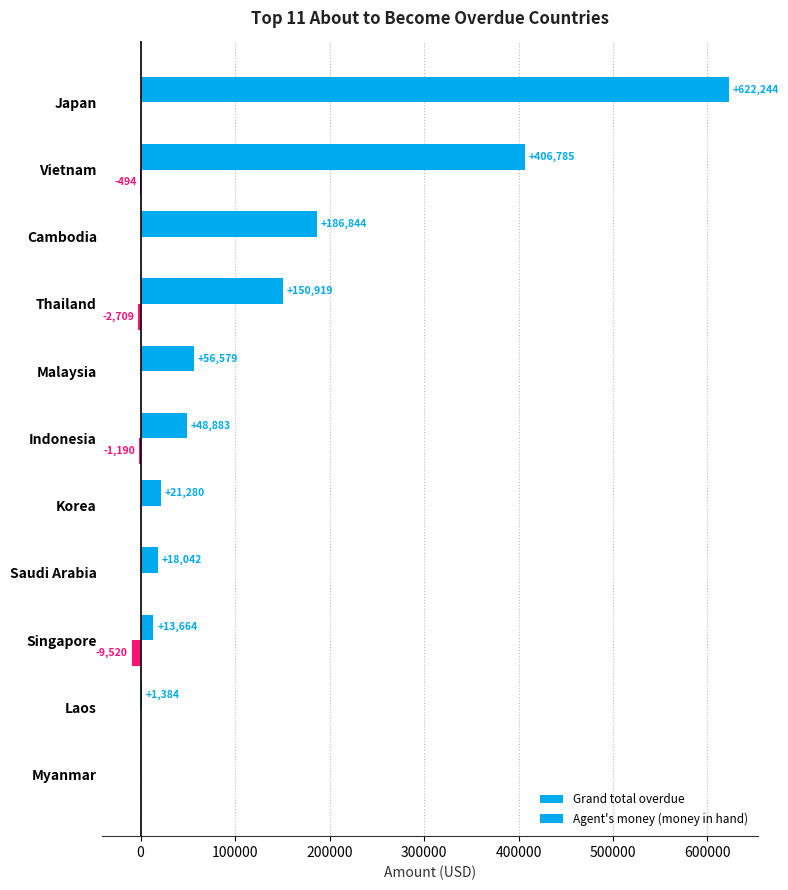

How many series are shown in this chart?

2